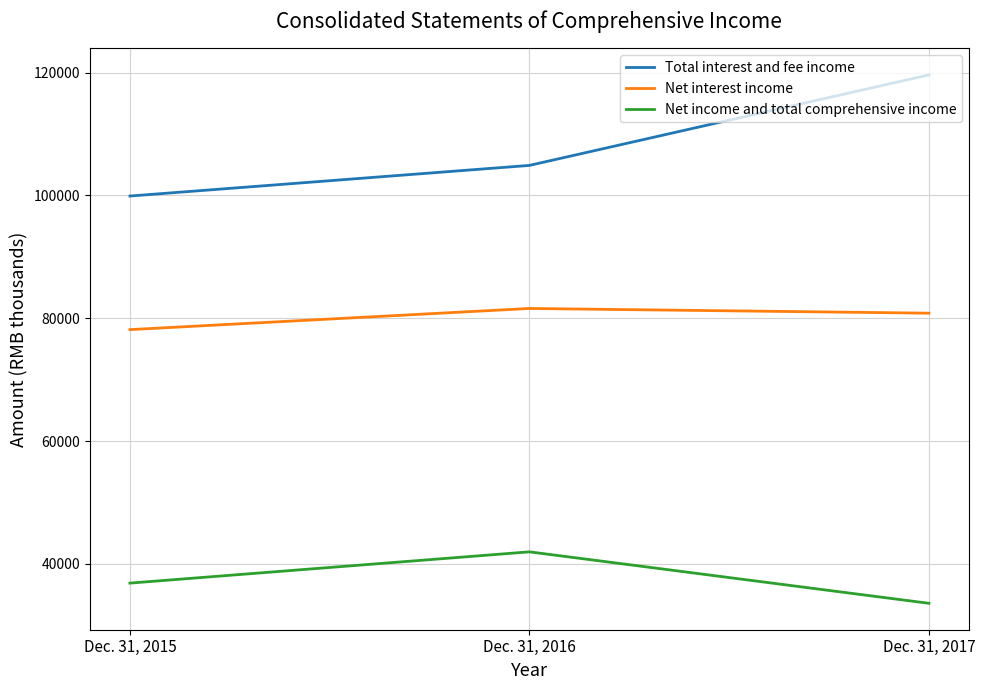

What is the smallest value displayed?

33566